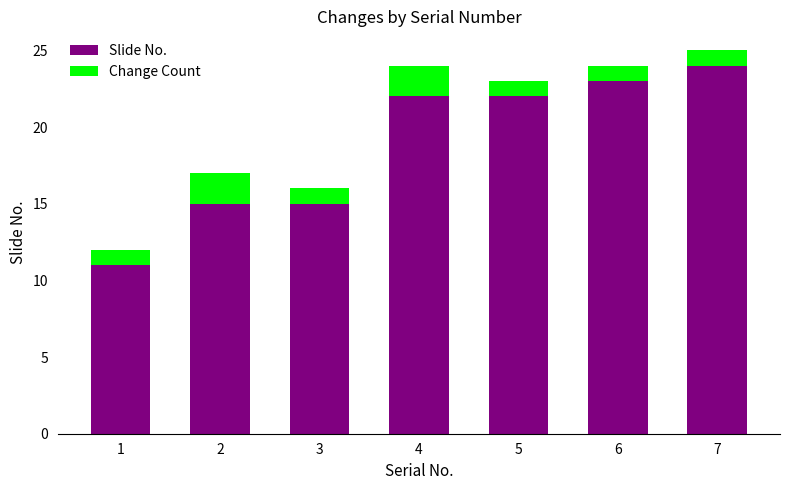

Does the chart contain stacked bars?

Yes